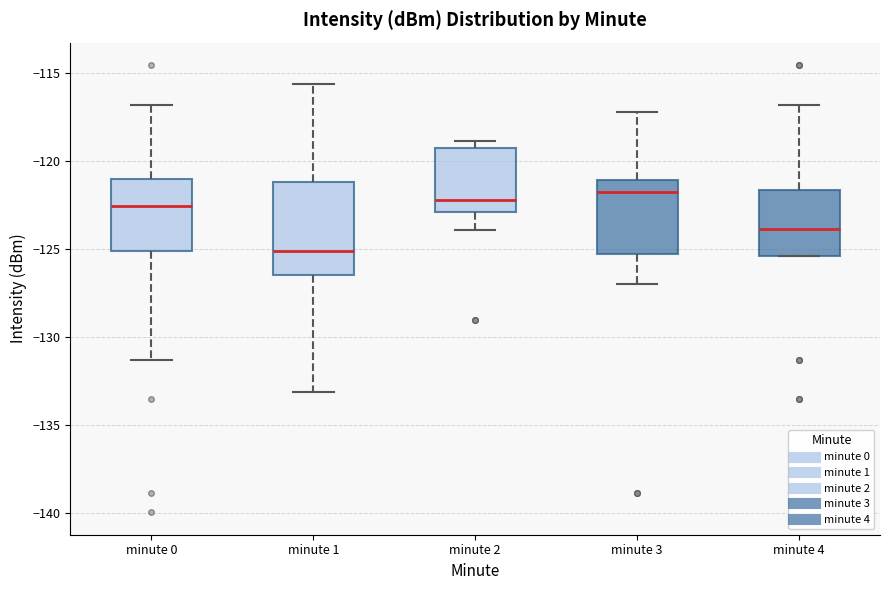

Reading left to right, read every box against the y-axis: the position of its median line, the range the box covers, and the ends of its whiskers. The values are not printed on the chart, so give them approximately, as read against the axis.

minute 0: median -122.5, box -125.0 to -121.0, whiskers -131.5 to -117.0
minute 1: median -125.0, box -126.5 to -121.0, whiskers -133.0 to -115.5
minute 2: median -122.5, box -123.0 to -119.5, whiskers -124.0 to -119.0
minute 3: median -122.0, box -125.5 to -121.0, whiskers -127.0 to -117.0
minute 4: median -124.0, box -125.5 to -121.5, whiskers -125.5 to -117.0